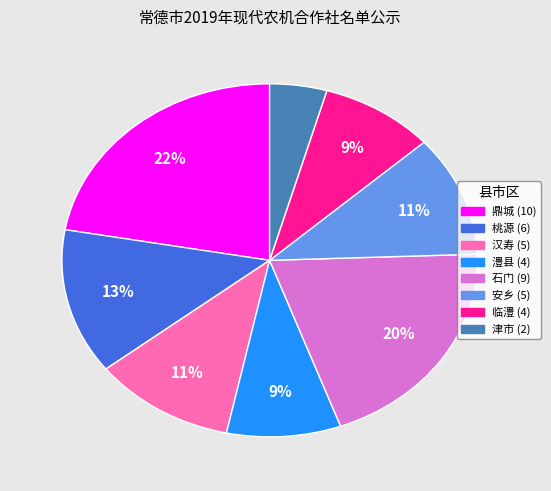

What is the ratio of the value at 鼎城 to the value at 安乡?

2.0